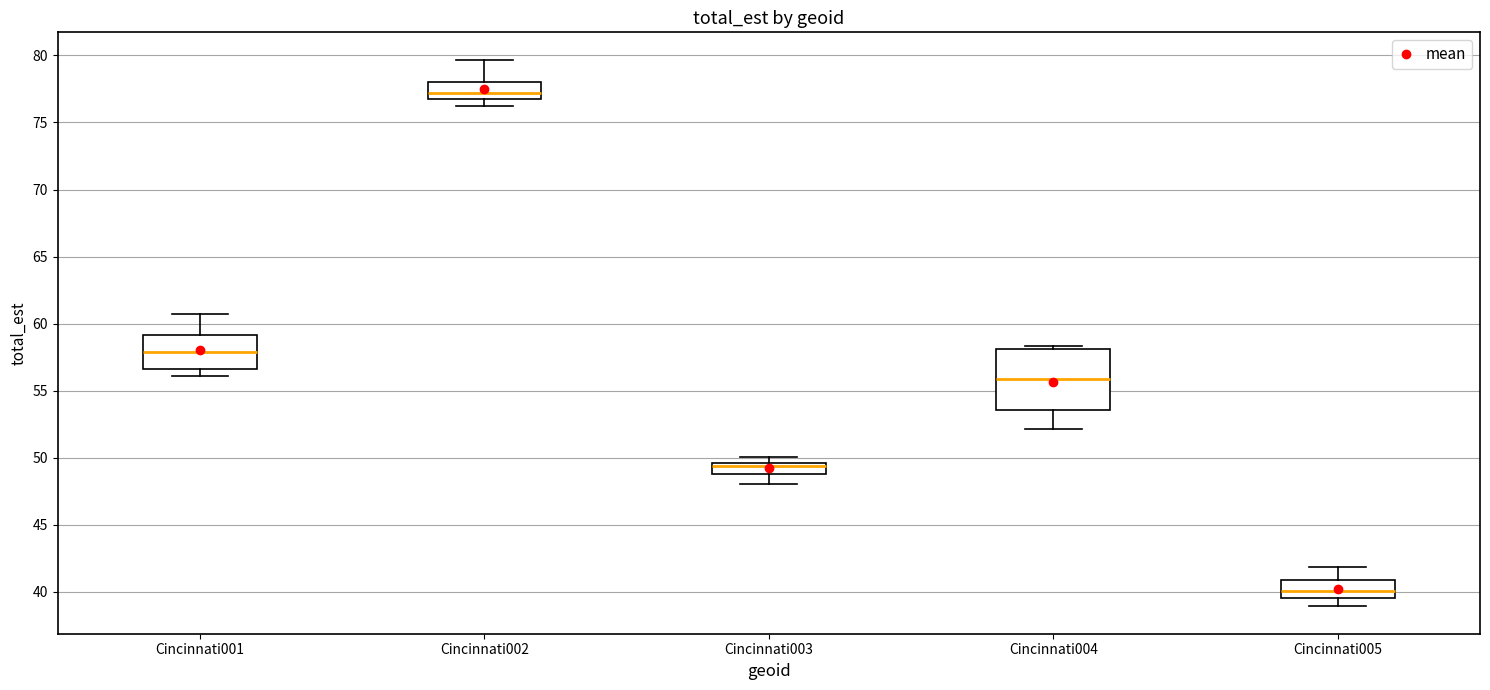

Which box's median line is the highest?

Cincinnati002